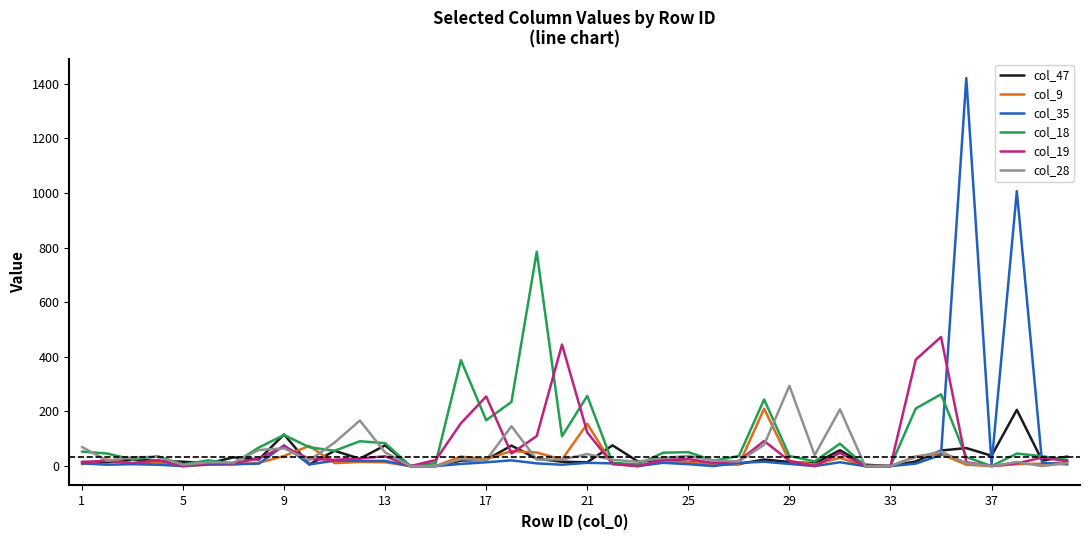

True or false: col_19 has more than 0 interior local peaks.

True